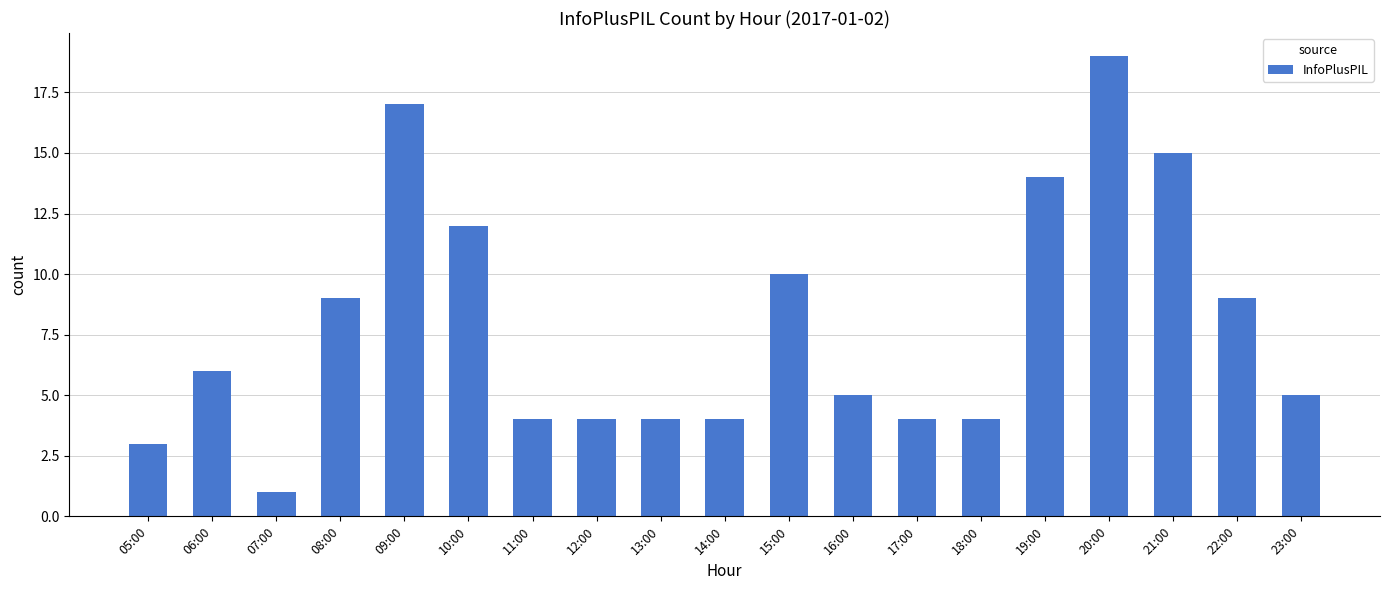

How many categories are shown in the chart?

19